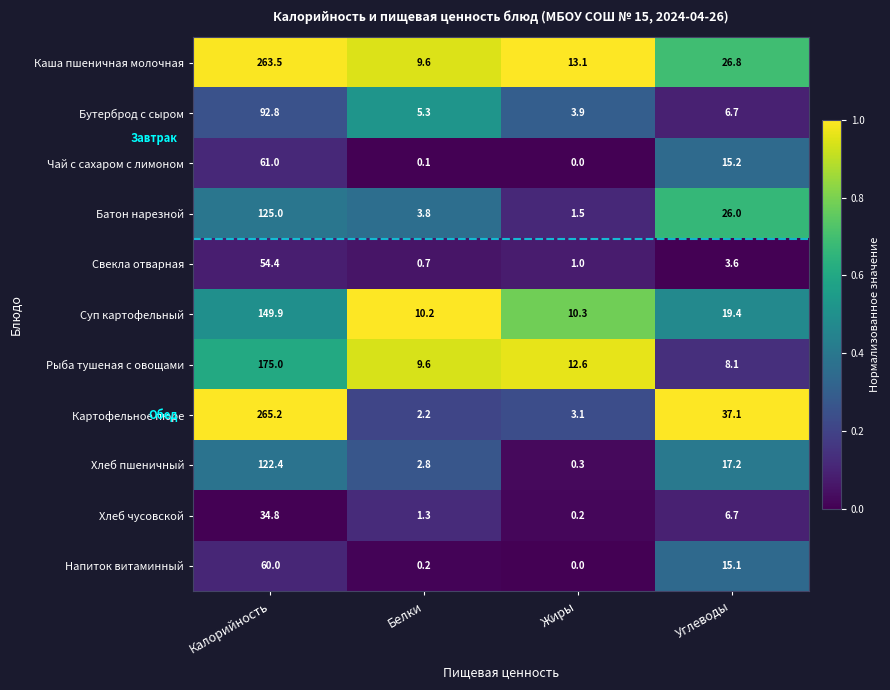

What is the difference between the Хлеб пшеничный values at Калорийность and Углеводы?

105.2